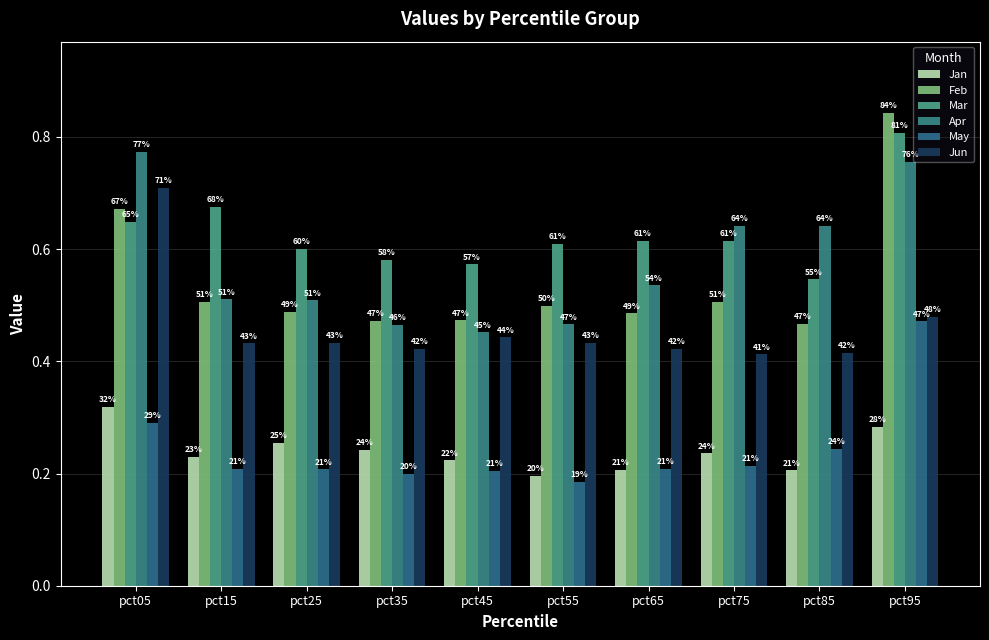

Count the Jun values in the range 0 to 1.

10